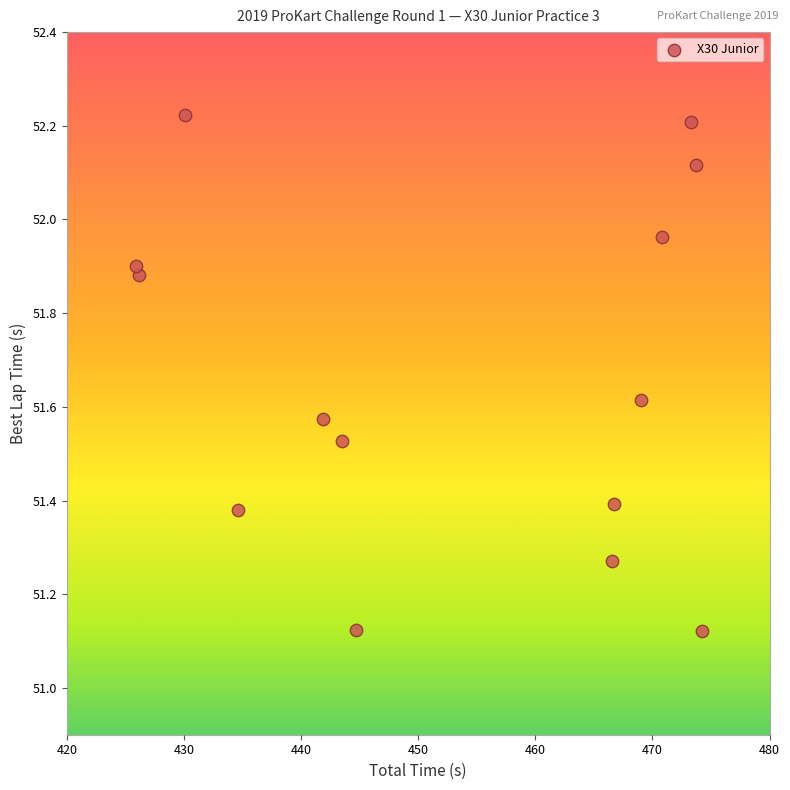

What is the range of X values (max minus min)?

48.3